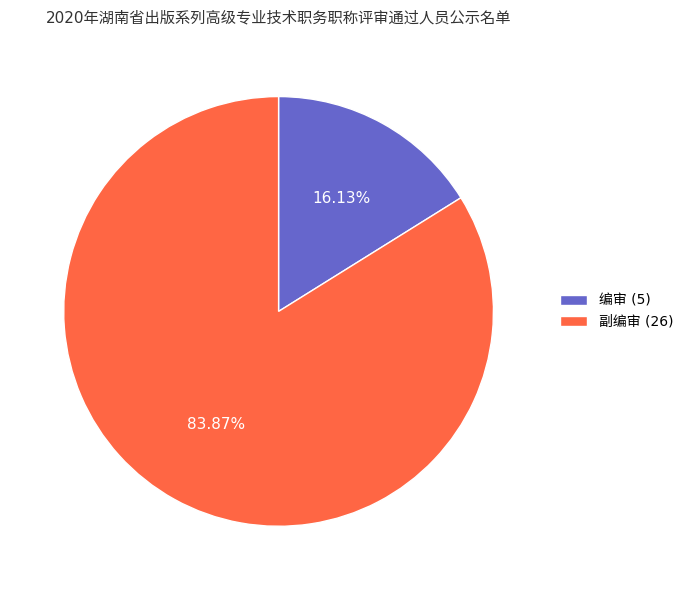

Which category accounts for the majority?

副编审